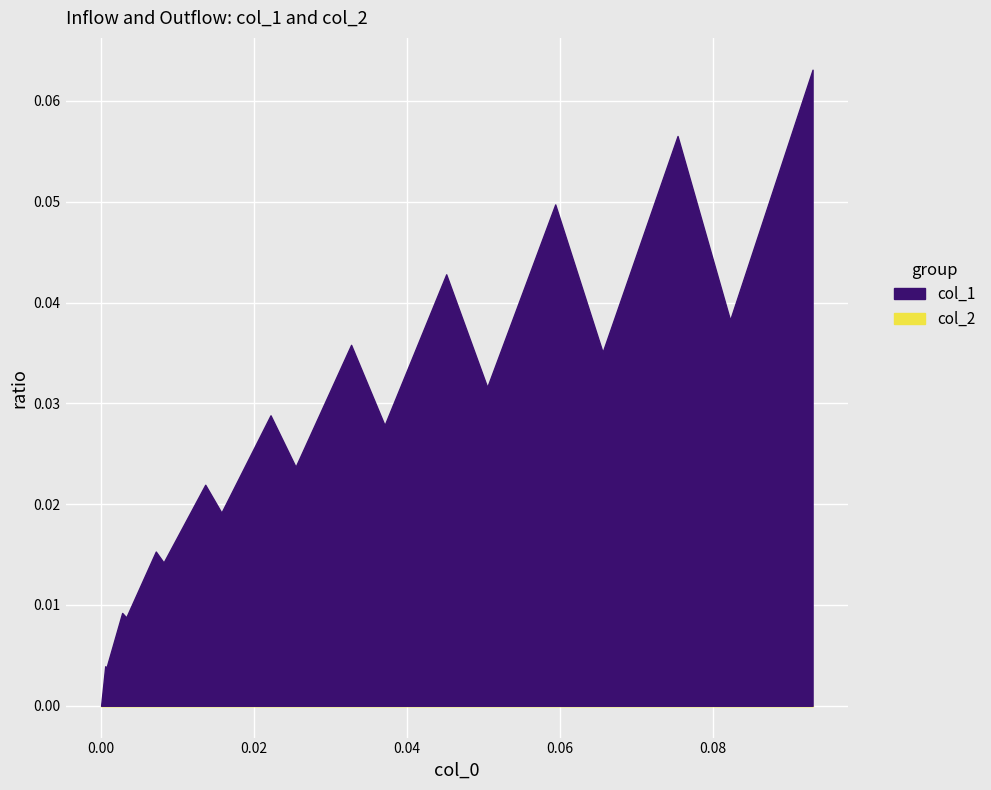

Which series changed the most between 6 and 12?

col_1